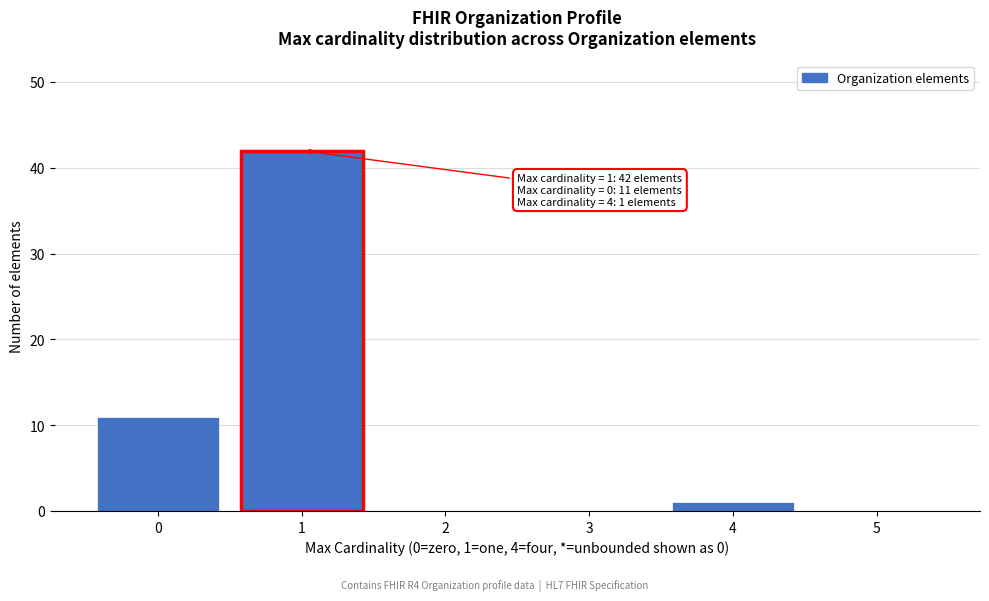

Reading left to right, list all the values displayed in this chart.

0=11	1=42	2=0	3=0	4=1	5=0